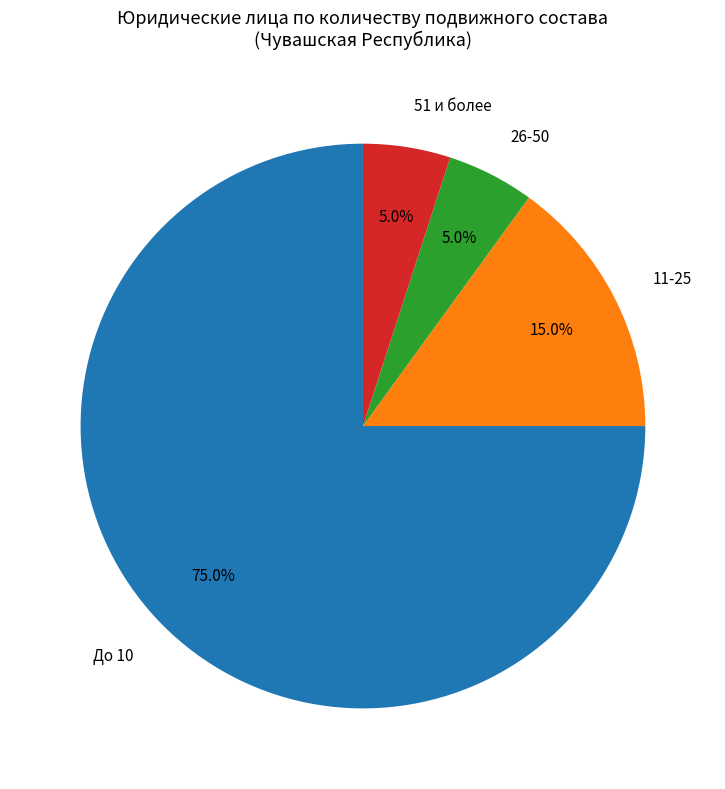

Is there any slice that represents more than half of the pie?

Yes